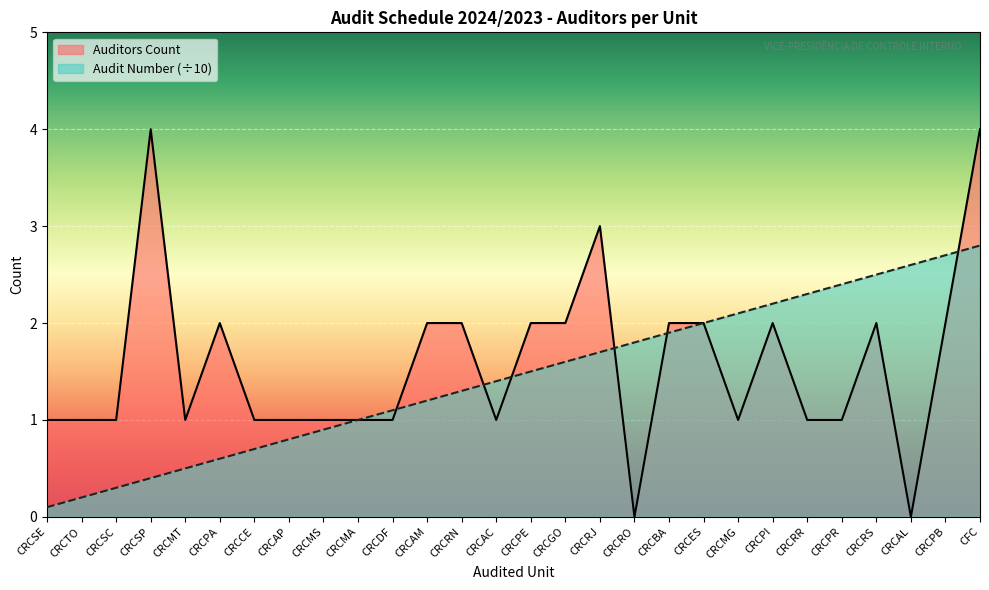

What is the label of the 26th point from the left?

CRCAL